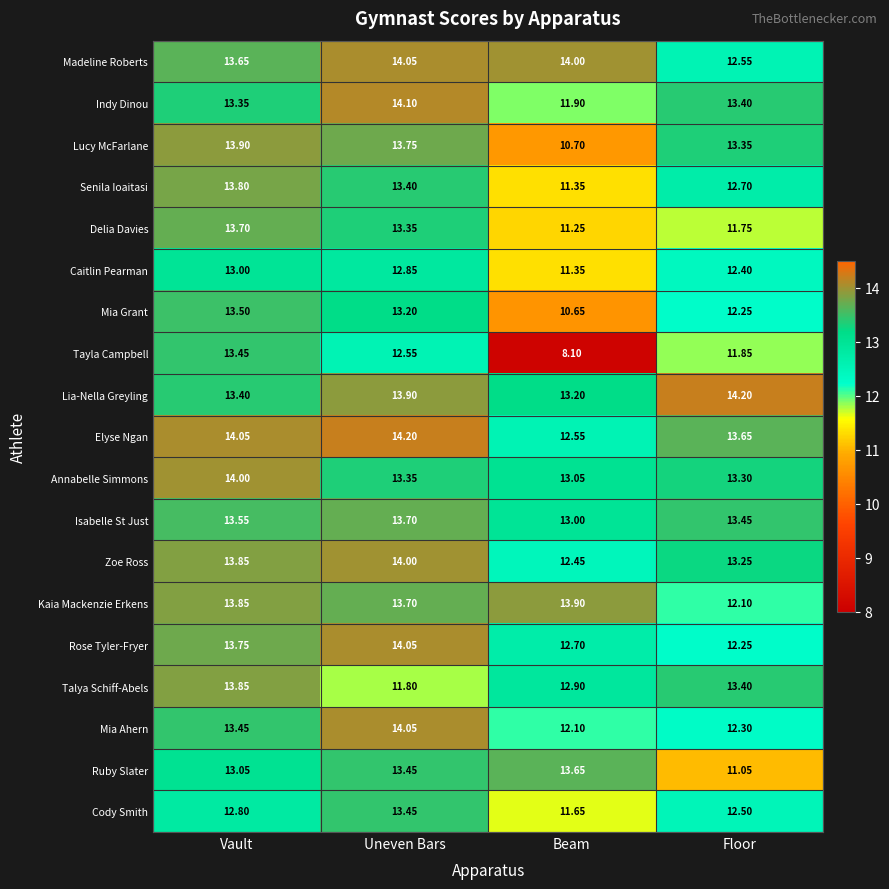

At which category does the chart reach its minimum across all series?

Beam